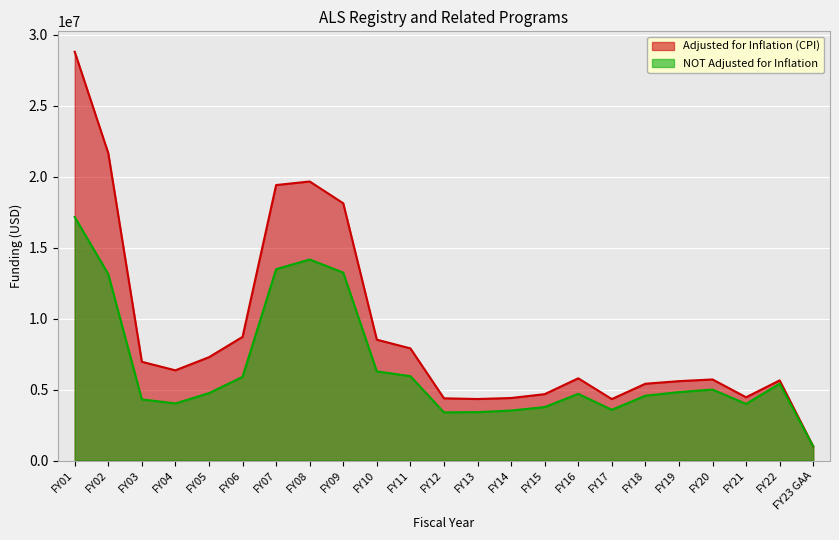

At which category is the sum across all series the highest?

FY01